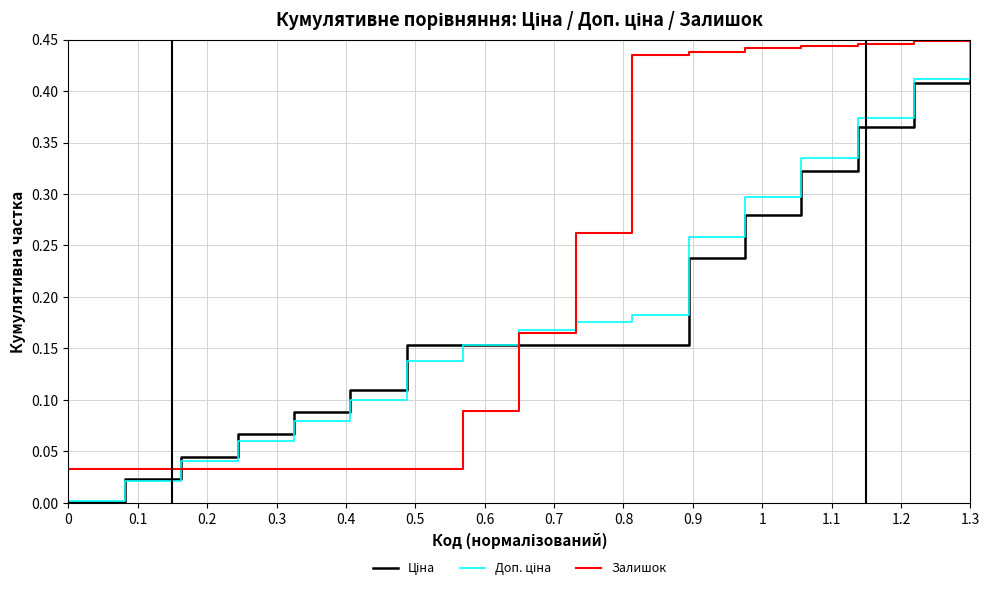

How many lines are shown in the chart?

3